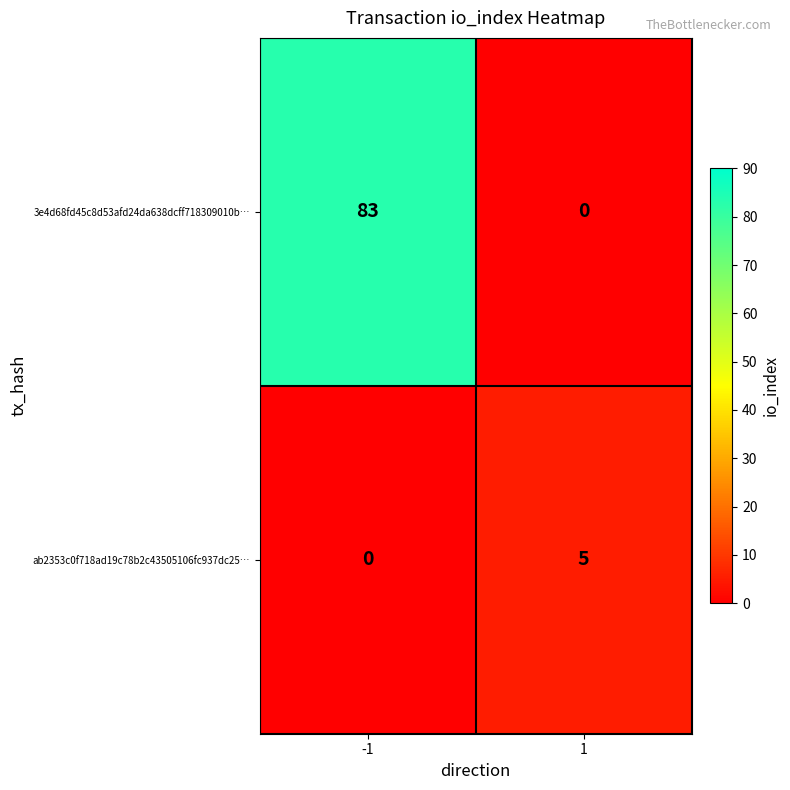

How many categories are shown in the chart?

2